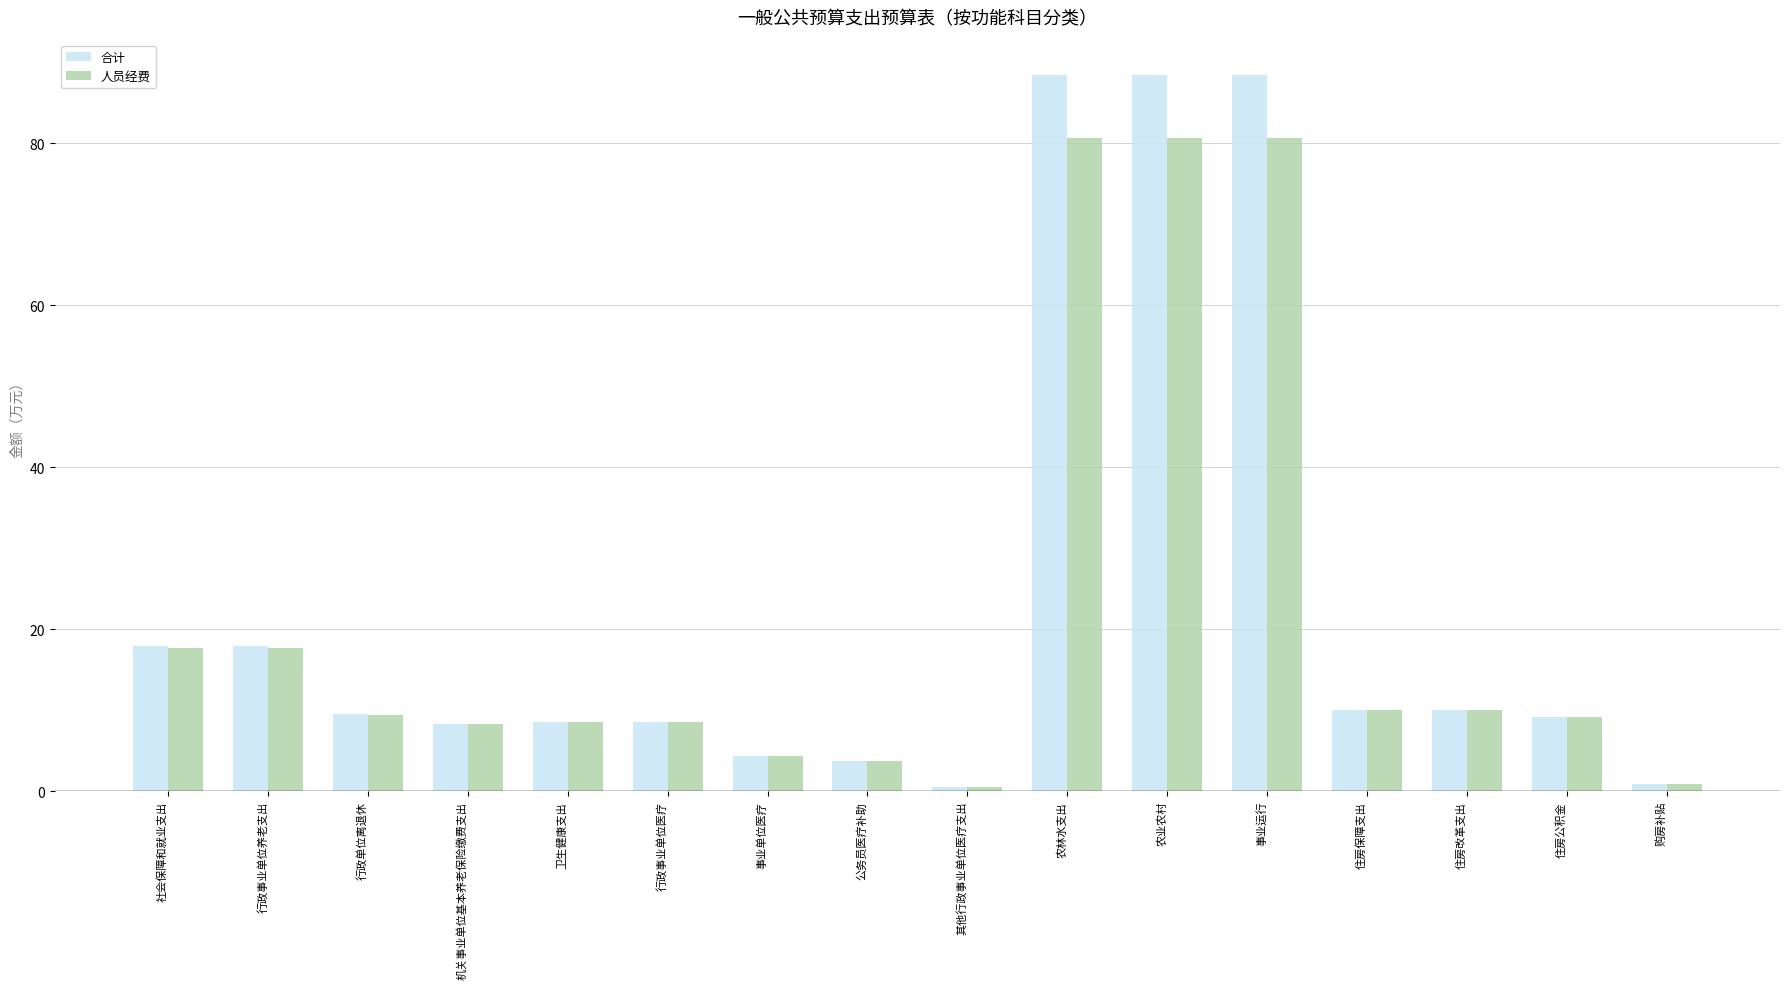

What is the highest value of the 合计 series?

88.4